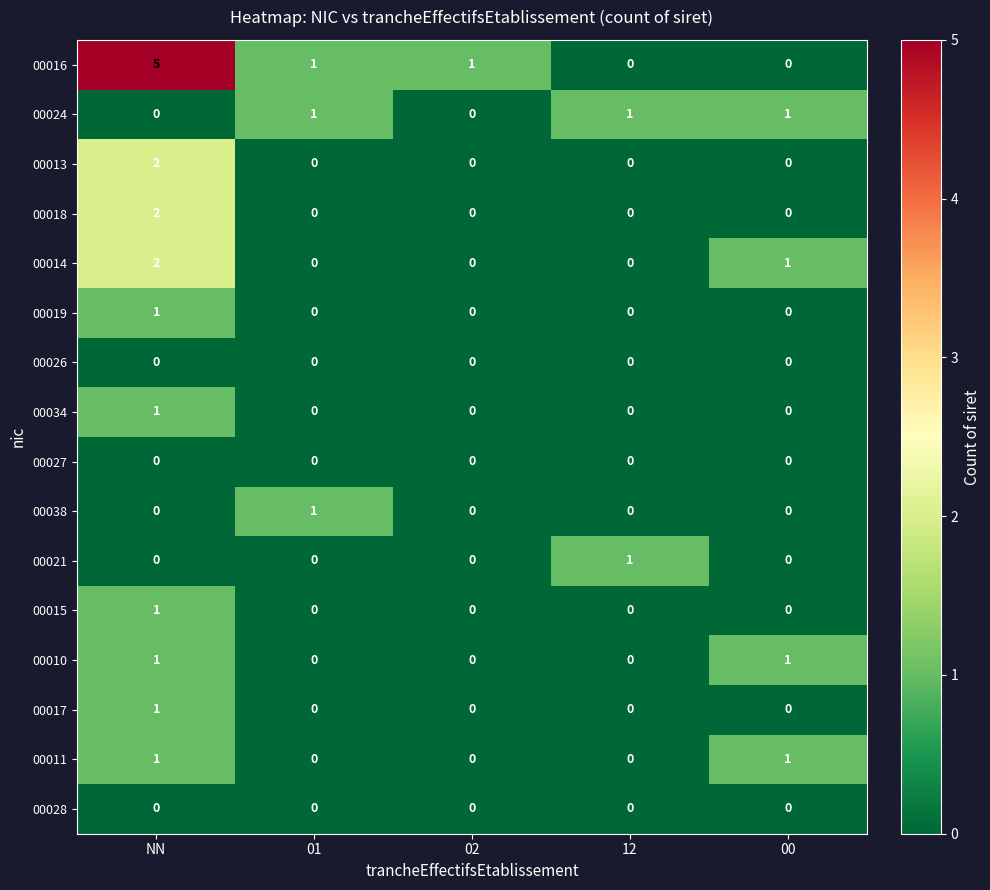

What is the total value across all series at 01?

3